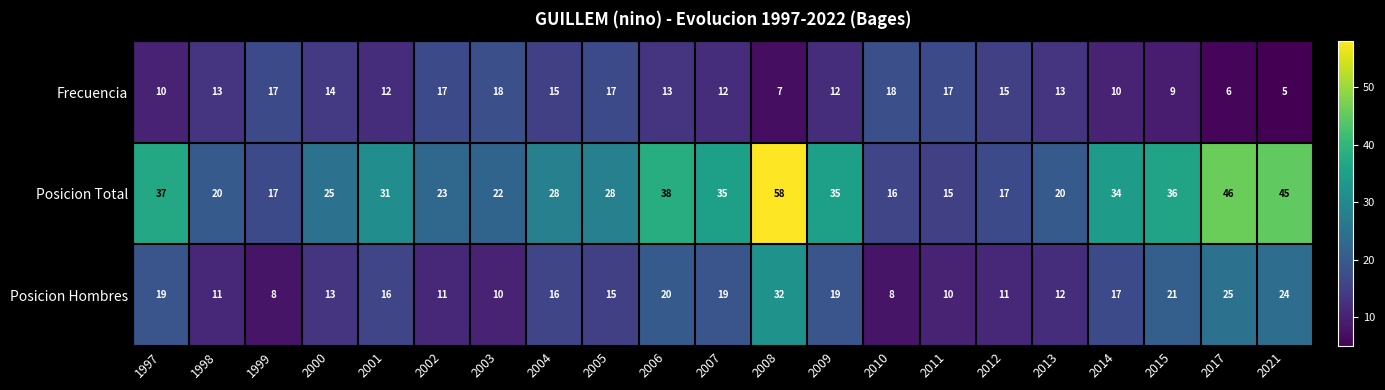

What is the sum of the Posicion Hombres values at 2002 and 2000?

24